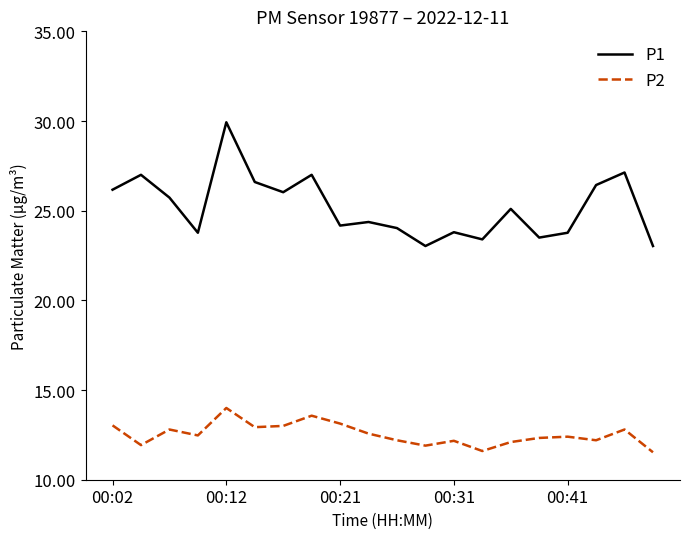

At how many categories does at least one series exceed 22?

20